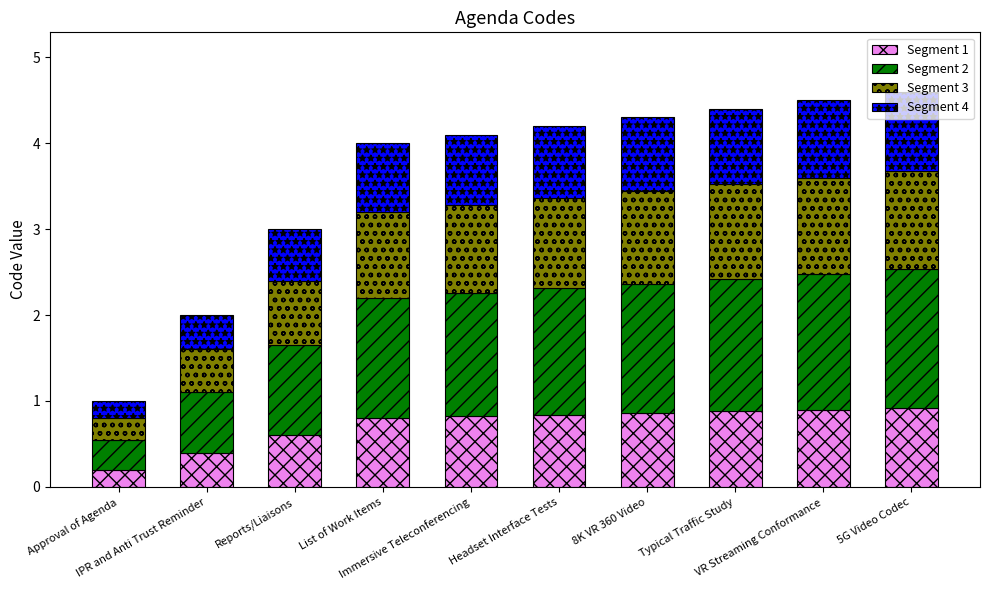

What is the difference between the maximum and minimum values in the Segment 1 series?

0.7